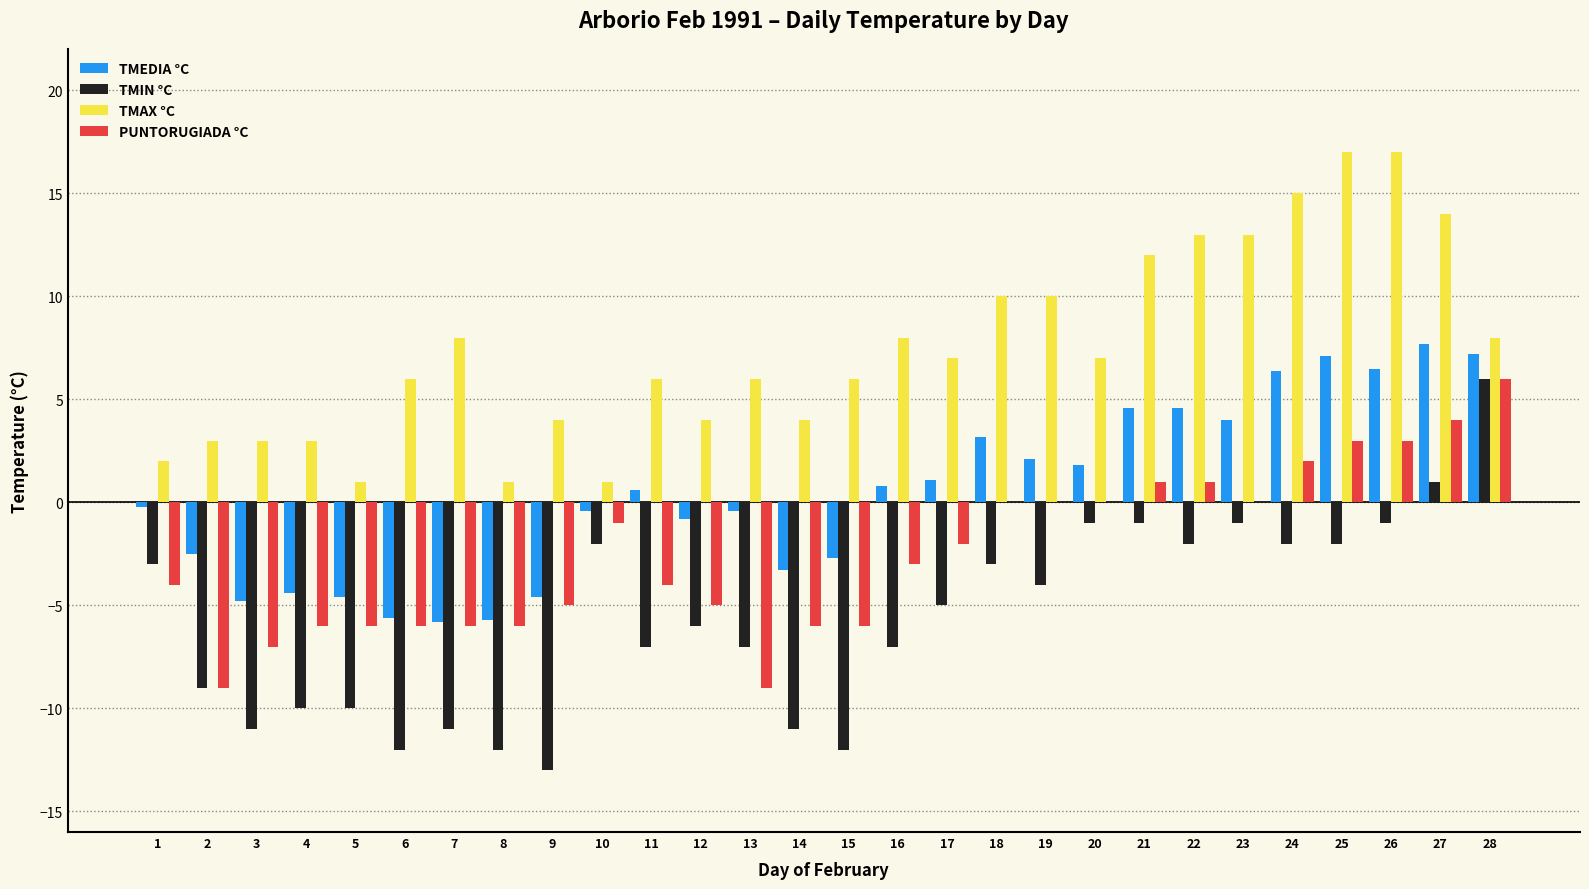

True or false: TMEDIA °C has a value of -5.8 at 7.

True